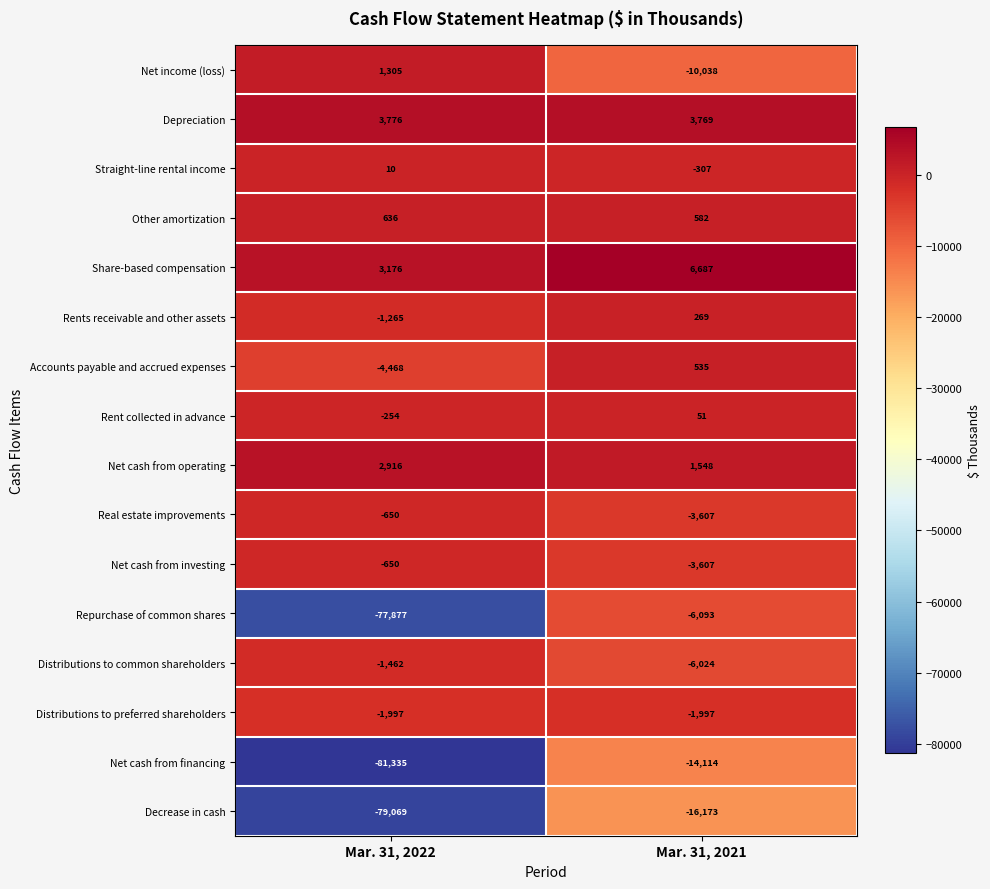

What is the difference between the maximum and minimum values in the Other amortization series?

54